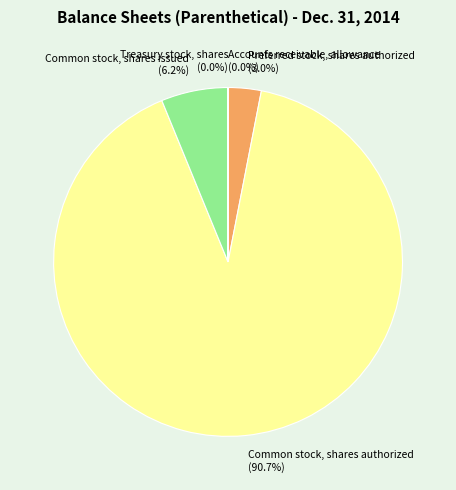

What is the ratio of the value at Preferred stock, shares authorized (3.0%) to the value at Common stock, shares issued (6.2%)?

0.5